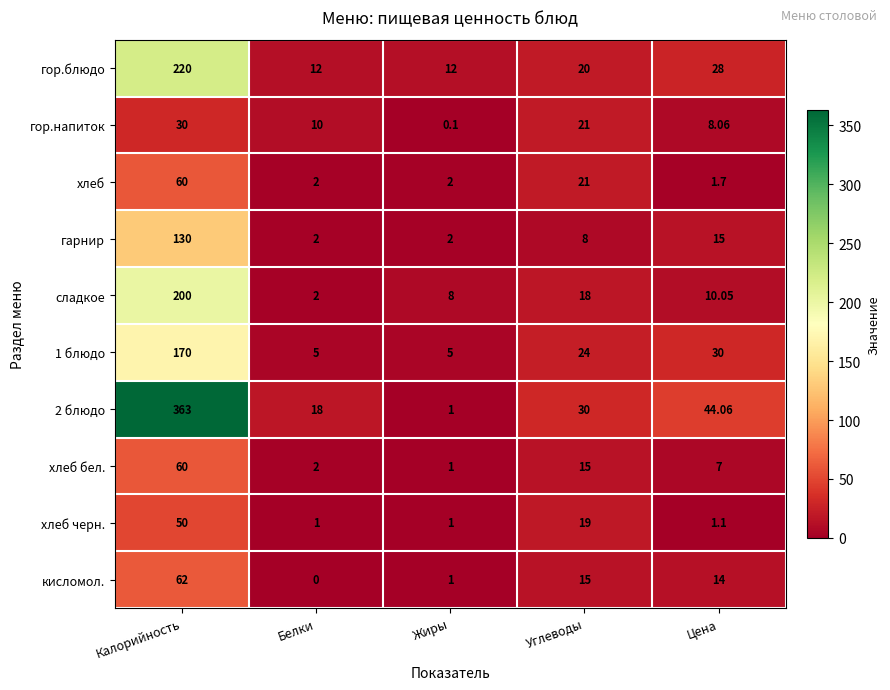

At which label is гарнир closest to 66?

Цена